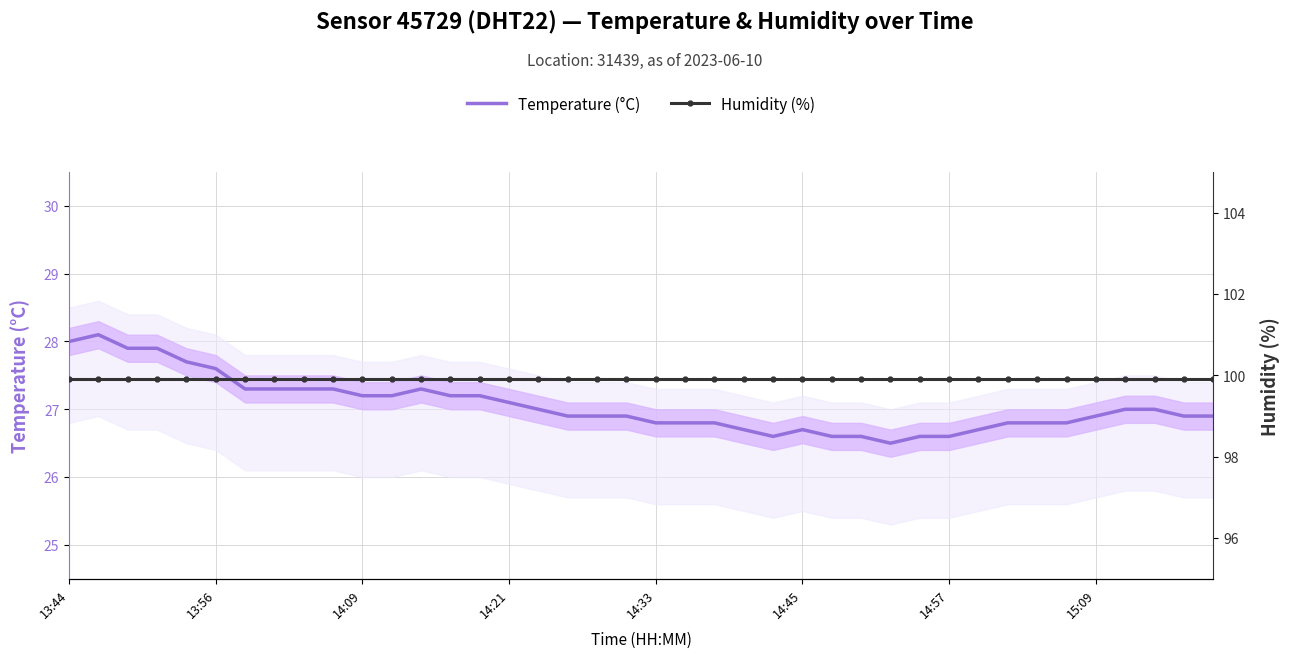

How many lines are shown in the chart?

2